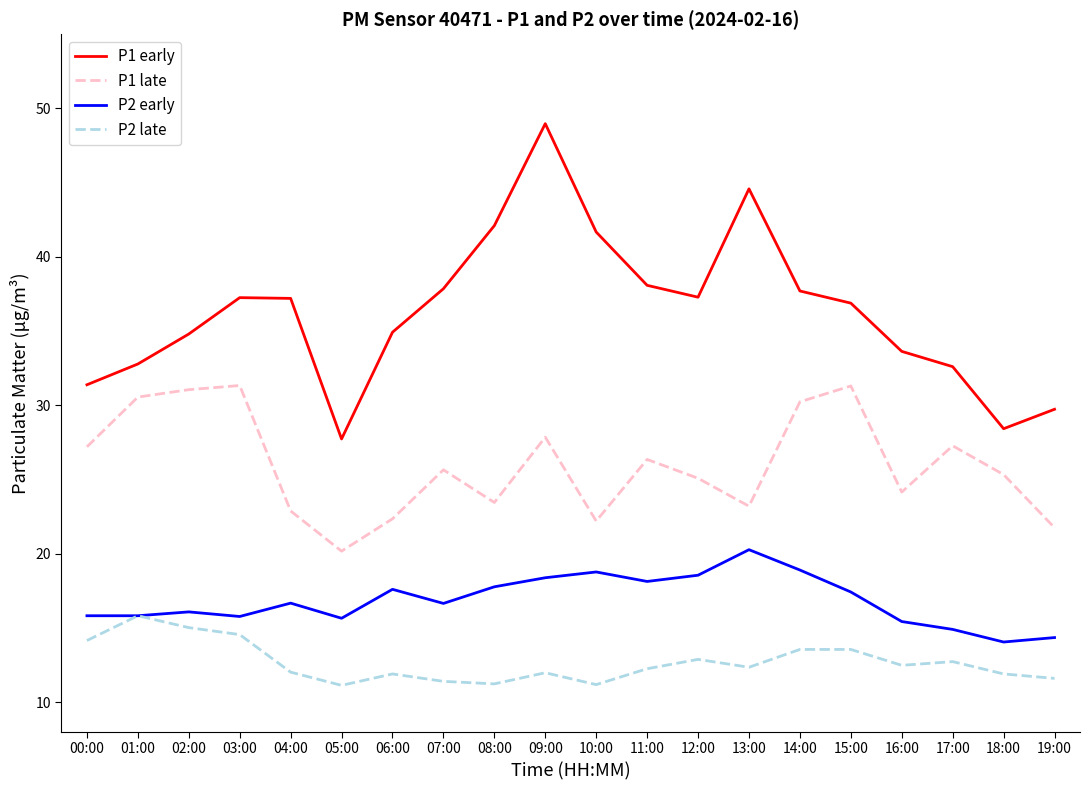

Is the value of P2 early at 06:00 greater than the value of P2 late at 08:00?

Yes